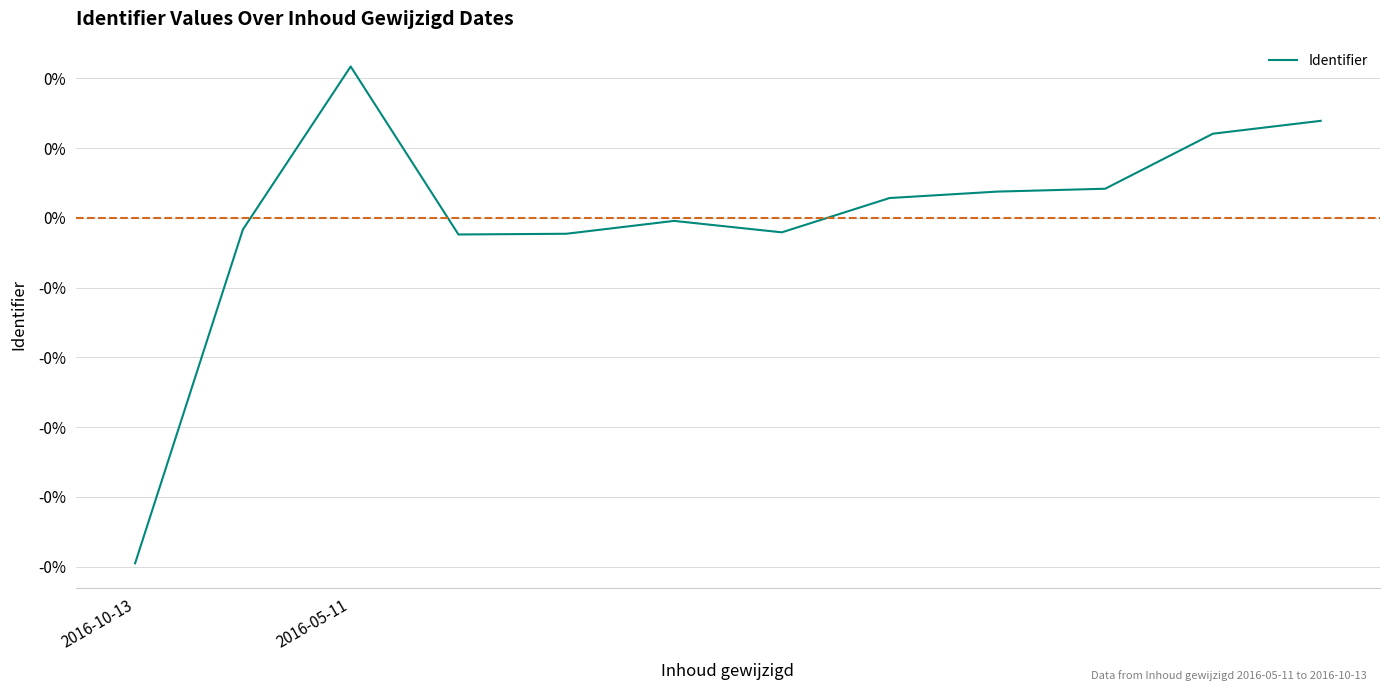

How many interior local peaks (higher than both neighbors) does the data have?

2